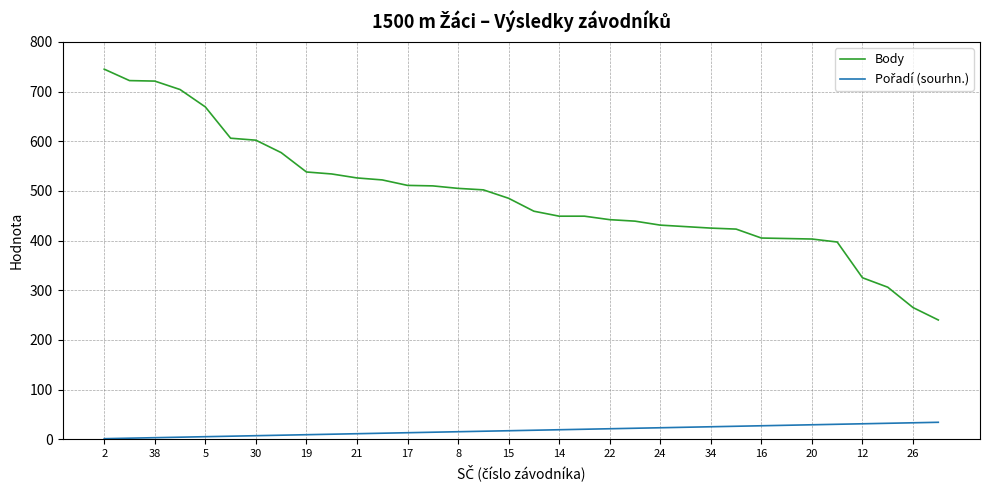

What is the difference between the maximum and minimum values in the Body series?

505